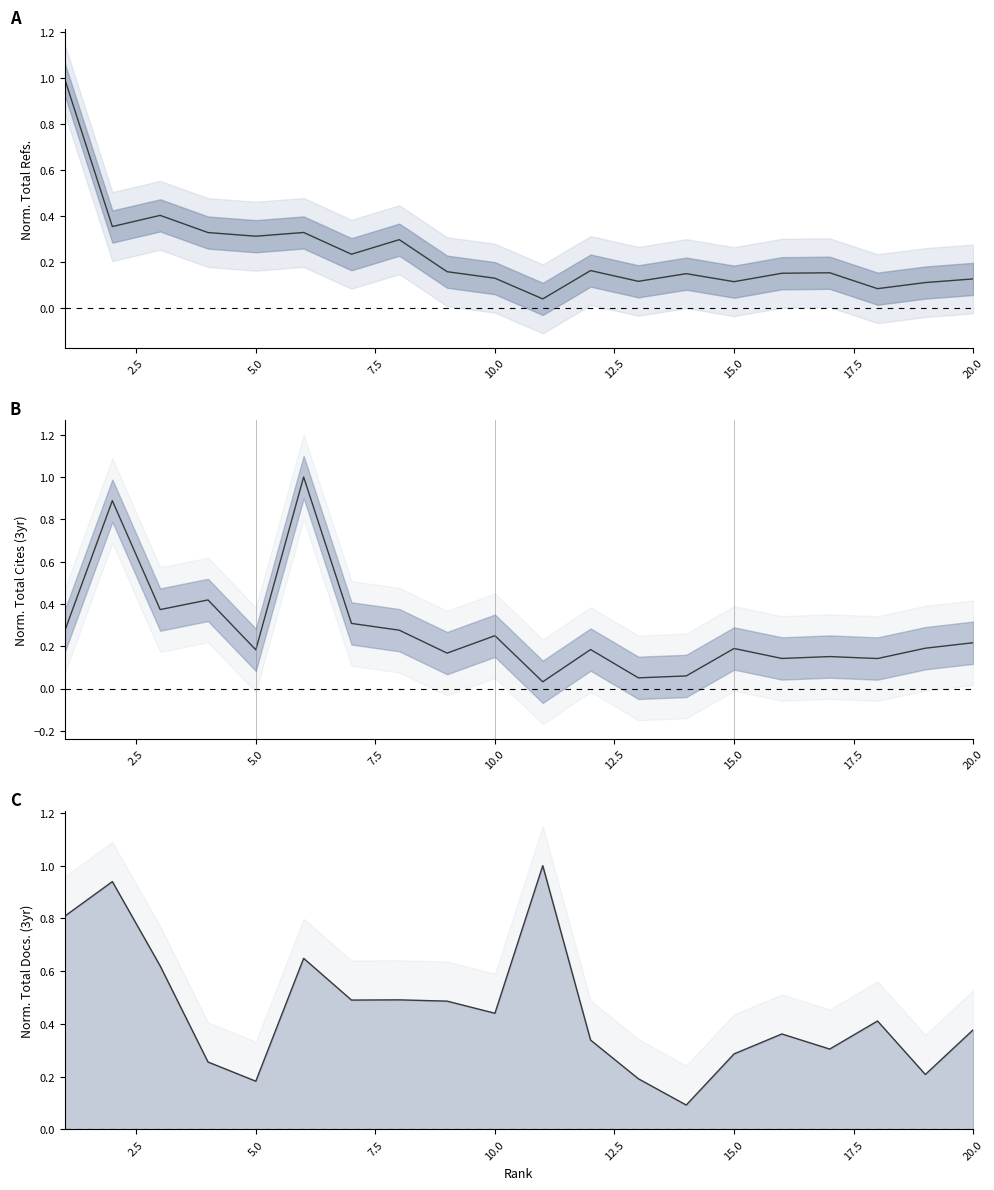

Reading left to right, what are all the values shown in this chart?

Total Refs.: 1.0	0.4	0.4	0.3	0.3	0.3	0.2	0.3	0.2	0.1	0.0	0.2	0.1	0.2	0.1	0.2	0.2	0.1	0.1	0.1
Total Cites (3years): 0.3	0.9	0.4	0.4	0.2	1.0	0.3	0.3	0.2	0.2	0.0	0.2	0.1	0.1	0.2	0.1	0.2	0.1	0.2	0.2
Total Docs. (3years): 0.8	0.9	0.6	0.3	0.2	0.6	0.5	0.5	0.5	0.4	1.0	0.3	0.2	0.1	0.3	0.4	0.3	0.4	0.2	0.4